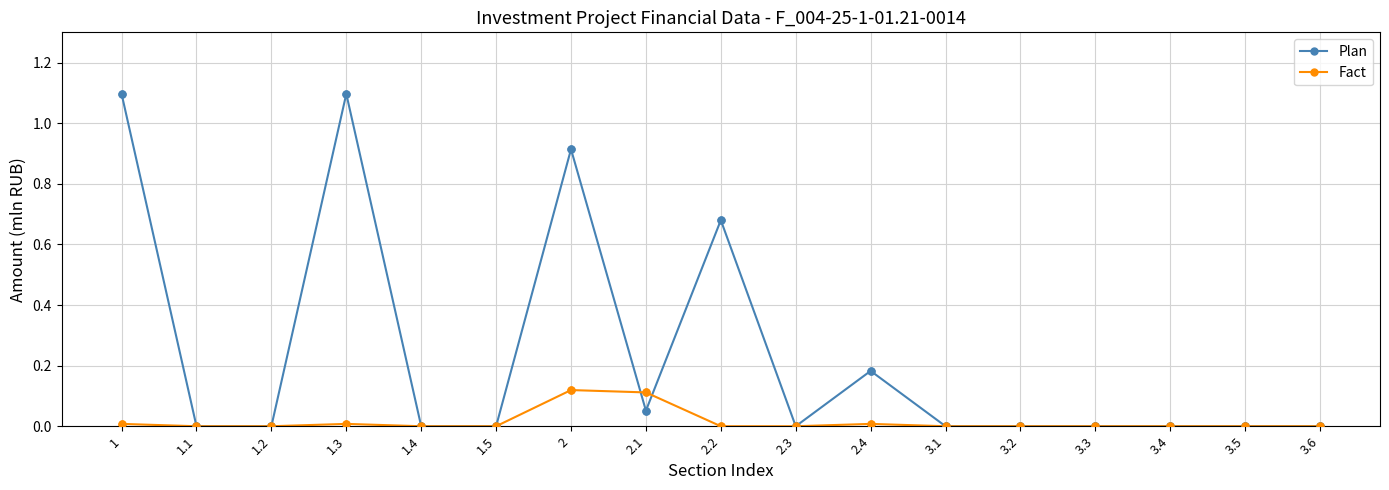

Which series has the largest range (max minus min)?

Plan